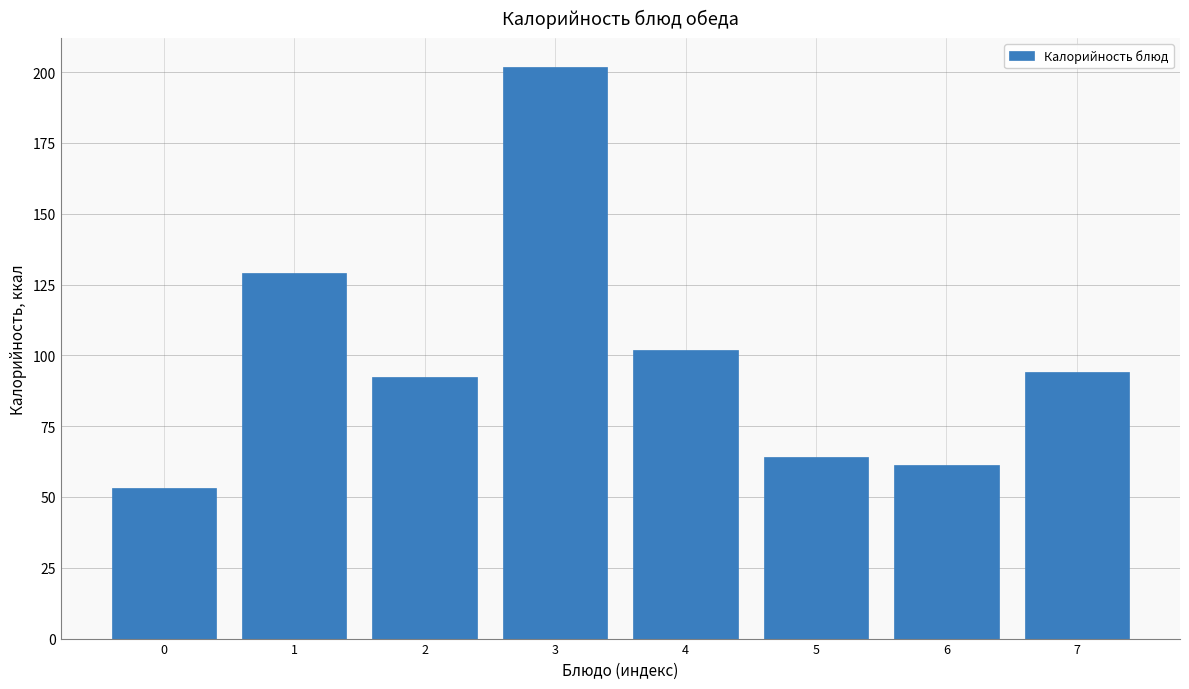

Reading left to right, extract all data points from this chart.

53.0	128.9	92.4	201.9	102.0	64.0	61.2	94.0